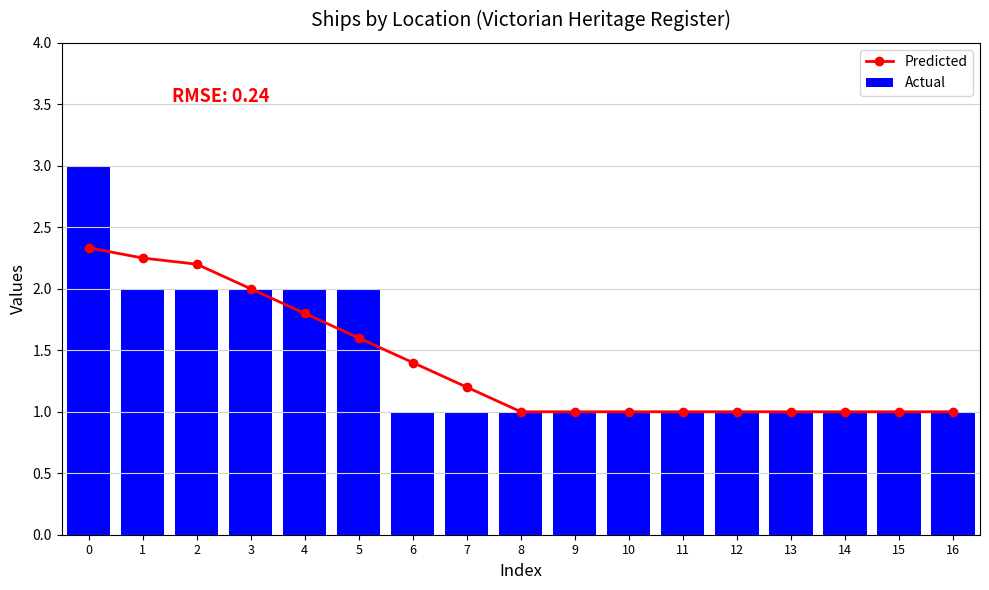

At how many categories does at least one series exceed 2?

3